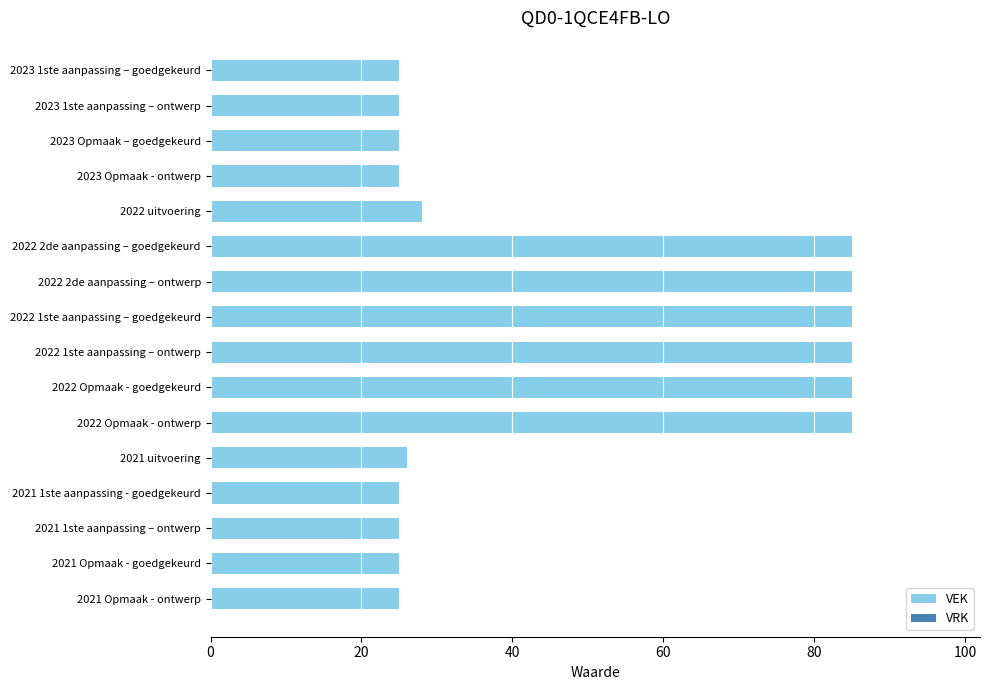

What is the label of the 9th bar from the bottom?

2022 1ste aanpassing – goedgekeurd